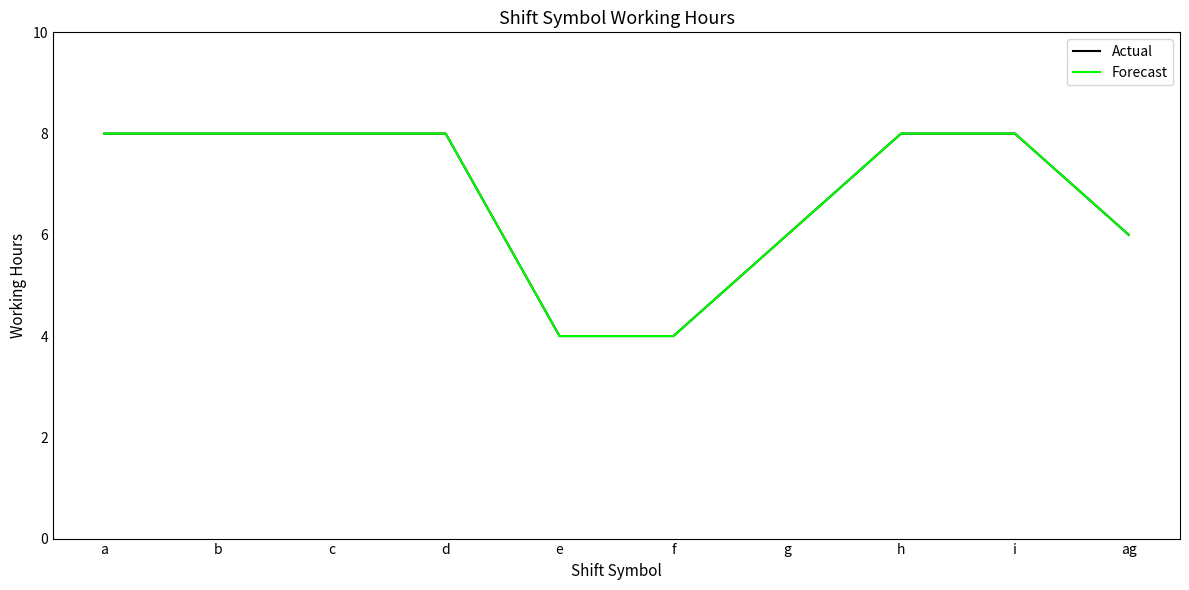

Which series has the largest total across all categories?

Actual